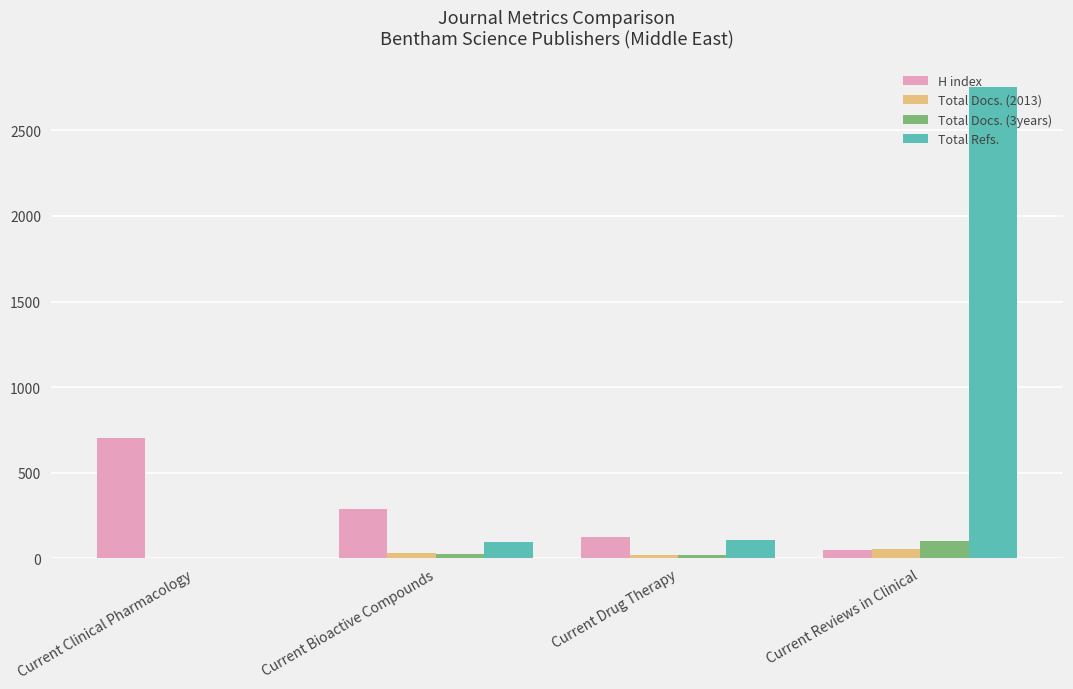

What is the maximum value for H index?

705